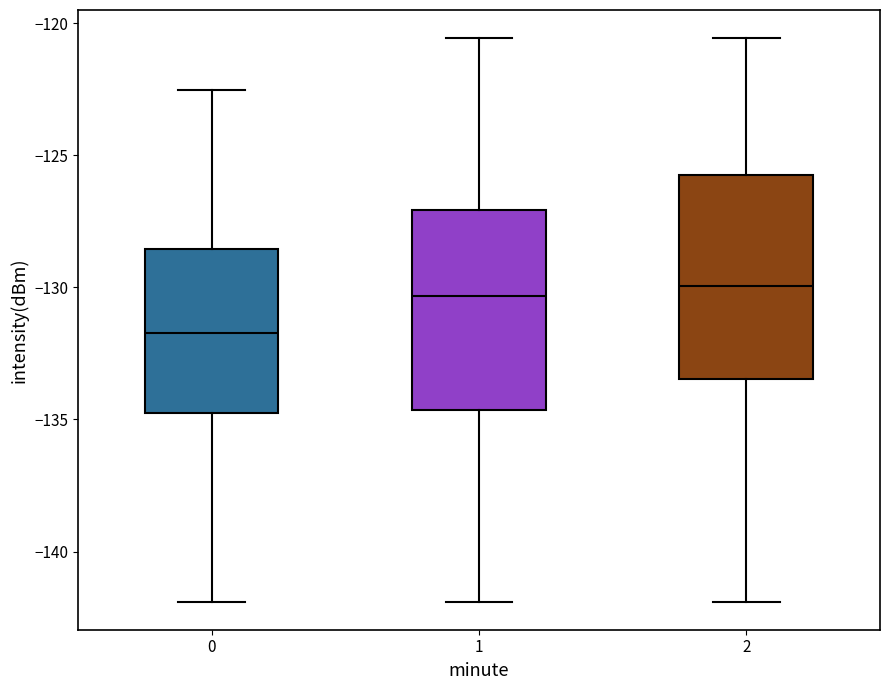

Where does the lower whisker of the box at x = 2 end on the y-axis? The values are not printed on the chart, so give them approximately, as read against the axis.

-142.0